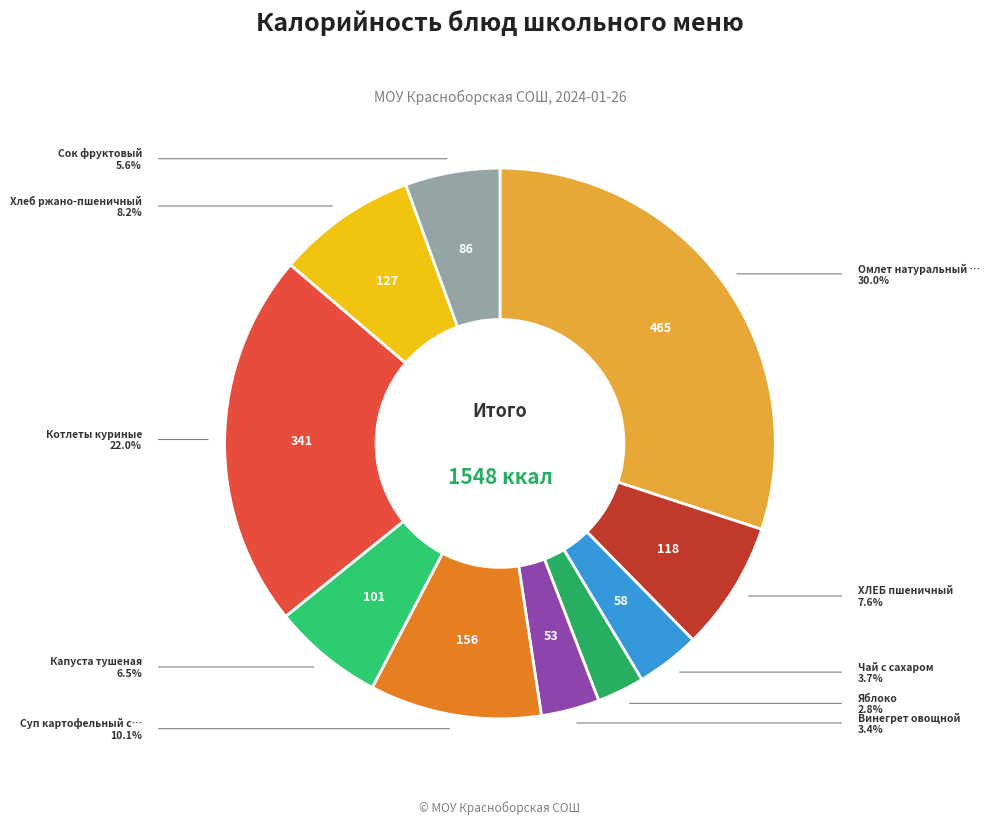

Is there any slice that represents more than half of the pie?

No